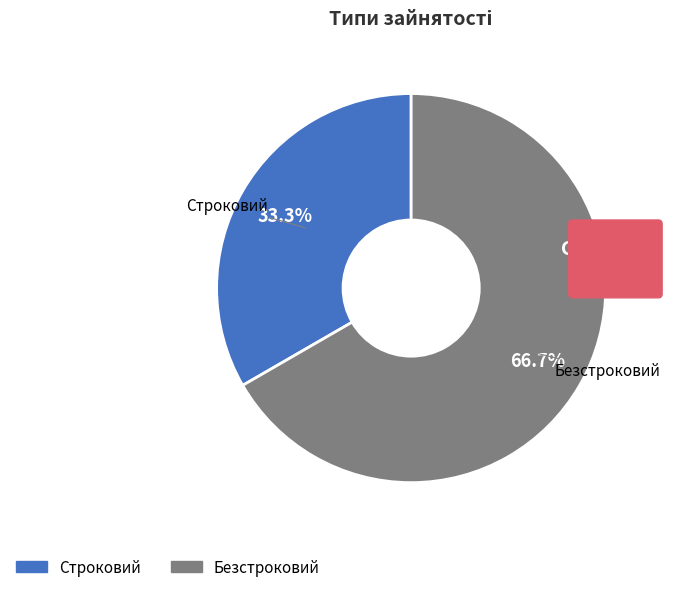

To the nearest percent, what is the difference between the largest and smallest slice percentages?

33%